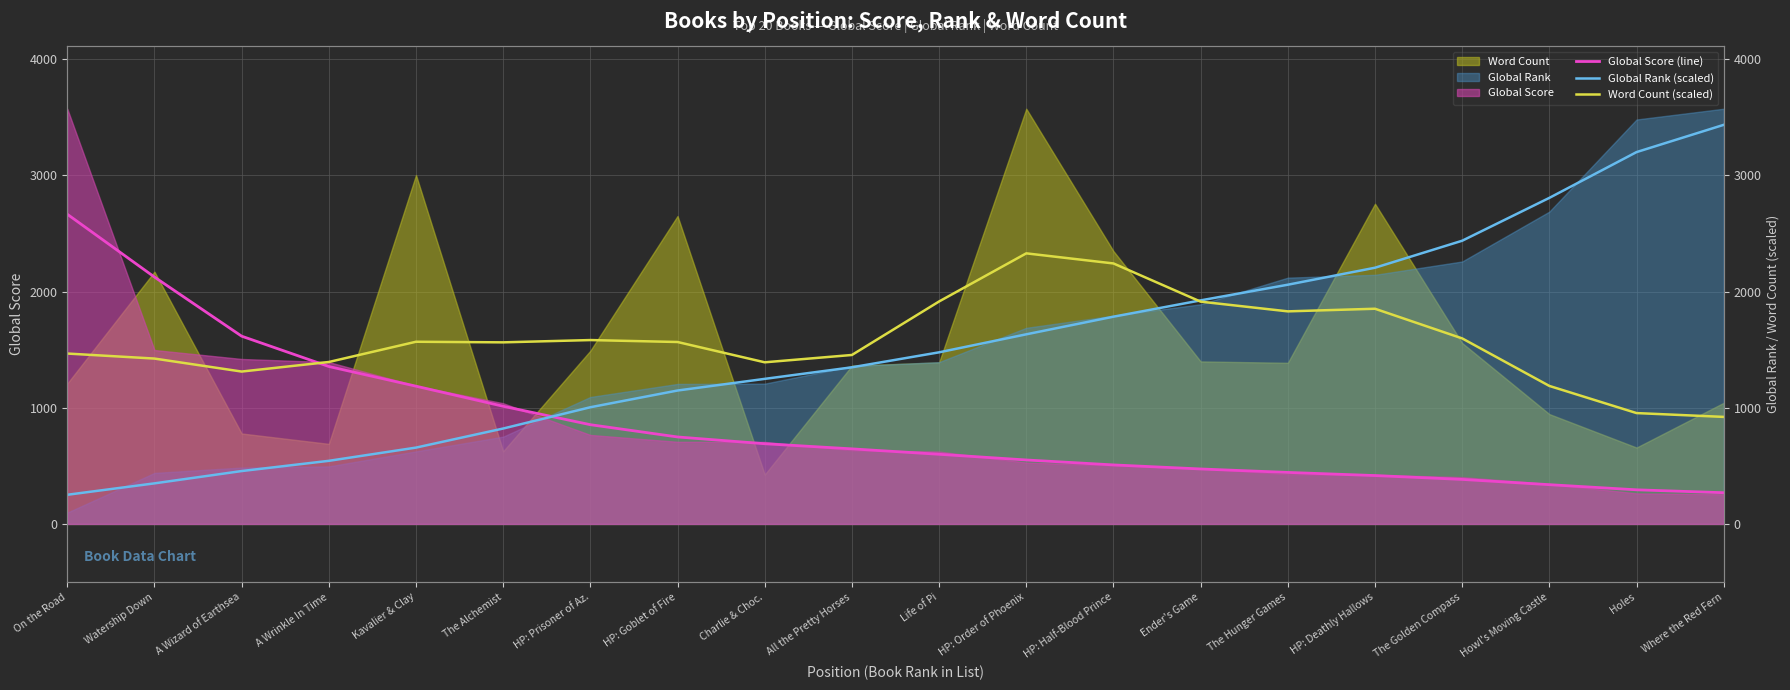

What is the total value across all series at The Alchemist?

3397.2